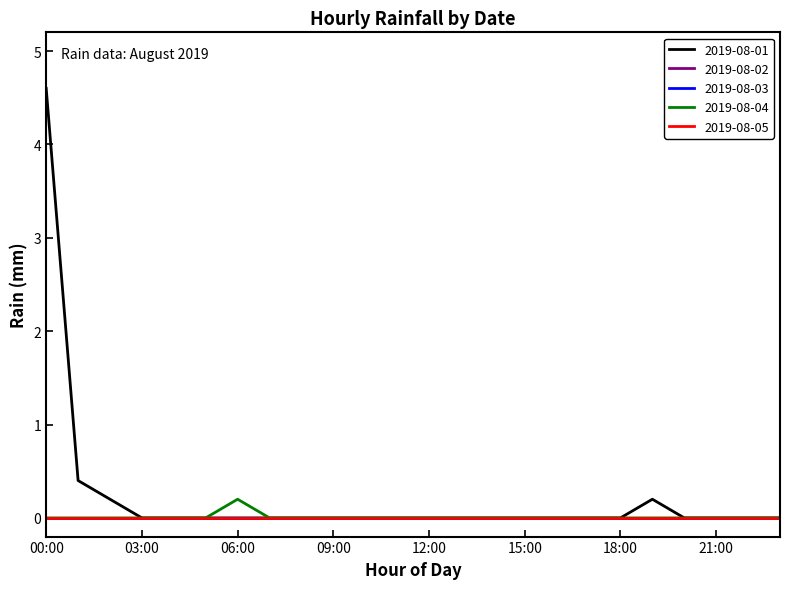

Reading left to right, transcribe all the data shown in this chart.

2019-08-01: 4.6	0.4	0.2	0.0	0.0	0.0	0.0	0.0	0.0	0.0	0.0	0.0	0.0	0.0	0.0	0.0	0.0	0.0	0.0	0.2	0.0	0.0	0.0	0.0
2019-08-02: 0.0	0.0	0.0	0.0	0.0	0.0	0.0	0.0	0.0	0.0	0.0	0.0	0.0	0.0	0.0	0.0	0.0	0.0	0.0	0.0	0.0	0.0	0.0	0.0
2019-08-03: 0.0	0.0	0.0	0.0	0.0	0.0	0.0	0.0	0.0	0.0	0.0	0.0	0.0	0.0	0.0	0.0	0.0	0.0	0.0	0.0	0.0	0.0	0.0	0.0
2019-08-04: 0.0	0.0	0.0	0.0	0.0	0.0	0.2	0.0	0.0	0.0	0.0	0.0	0.0	0.0	0.0	0.0	0.0	0.0	0.0	0.0	0.0	0.0	0.0	0.0
2019-08-05: 0.0	0.0	0.0	0.0	0.0	0.0	0.0	0.0	0.0	0.0	0.0	0.0	0.0	0.0	0.0	0.0	0.0	0.0	0.0	0.0	0.0	0.0	0.0	0.0